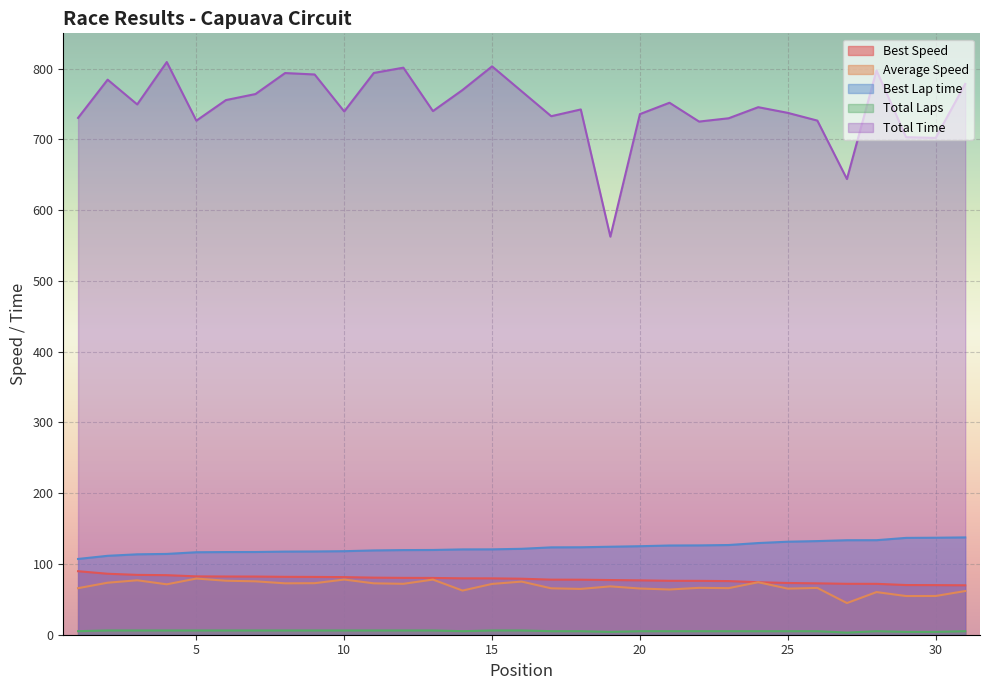

Reading left to right, extract all data points from this chart.

Total Laps: 1=5.0	2=6.0	3=6.0	4=6.0	5=6.0	6=6.0	7=6.0	8=6.0	9=6.0	10=6.0	11=6.0	12=6.0	13=6.0	14=5.0	15=6.0	16=6.0	17=5.0	18=5.0	19=4.0	20=5.0	21=5.0	22=5.0	23=5.0	24=5.0	25=5.0	26=5.0	27=3.0	28=5.0	29=4.0	30=4.0	31=5.0
Best Lap time: 1=107.1	2=111.5	3=113.7	4=114.2	5=116.6	6=116.8	7=116.9	8=117.5	9=117.7	10=118.1	11=119.1	12=119.6	13=119.8	14=120.6	15=120.7	16=121.4	17=123.5	18=123.6	19=124.4	20=125.1	21=126.1	22=126.3	23=126.8	24=129.6	25=131.5	26=132.3	27=133.6	28=133.6	29=136.9	30=137.1	31=137.5
Best Speed: 1=89.8	2=86.2	3=84.6	4=84.2	5=82.5	6=82.3	7=82.2	8=81.8	9=81.7	10=81.4	11=80.7	12=80.4	13=80.3	14=79.7	15=79.7	16=79.2	17=77.8	18=77.8	19=77.3	20=76.8	21=76.2	22=76.1	23=75.8	24=74.2	25=73.1	26=72.6	27=72.0	28=71.9	29=70.2	30=70.1	31=69.9
Average Speed: 1=65.8	2=73.5	3=76.9	4=71.2	5=79.4	6=76.3	7=75.5	8=72.6	9=72.8	10=78.0	11=72.6	12=72.0	13=77.9	14=62.4	15=71.8	16=75.1	17=65.6	18=64.7	19=68.3	20=65.3	21=63.9	22=66.3	23=65.8	24=74.2	25=65.2	26=66.1	27=44.8	28=60.3	29=54.7	30=54.8	31=61.7
Total Time: 1=730.5	2=784.5	3=749.5	4=809.4	5=726.6	6=755.7	7=764.2	8=793.9	9=791.9	10=739.6	11=794.0	12=801.5	13=740.1	14=769.9	15=803.3	16=768.1	17=732.9	18=742.4	19=562.6	20=735.8	21=751.9	22=725.3	23=730.0	24=745.6	25=737.6	26=726.7	27=644.1	28=797.5	29=703.2	30=702.2	31=778.5